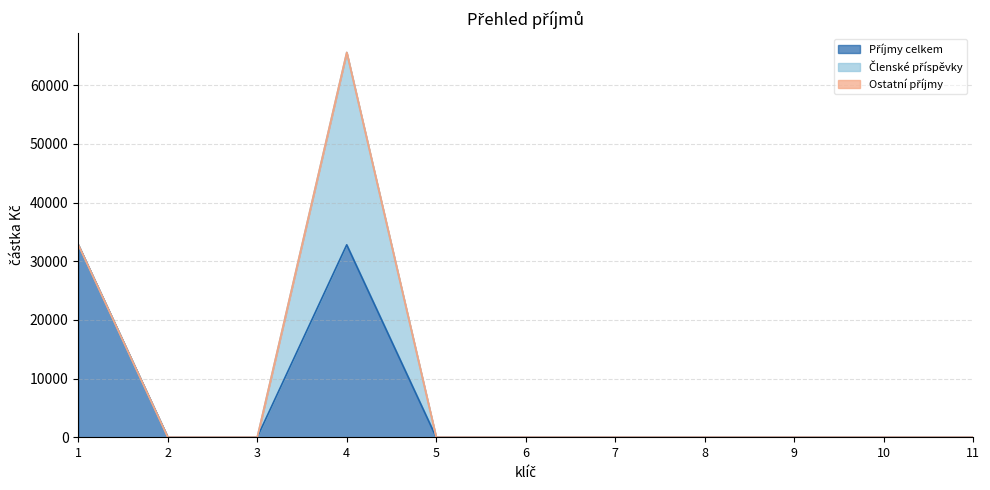

Rank the categories by Ostatní příjmy value from lowest to highest.

1, 2, 3, 4, 5, 6, 7, 8, 9, 10, 11